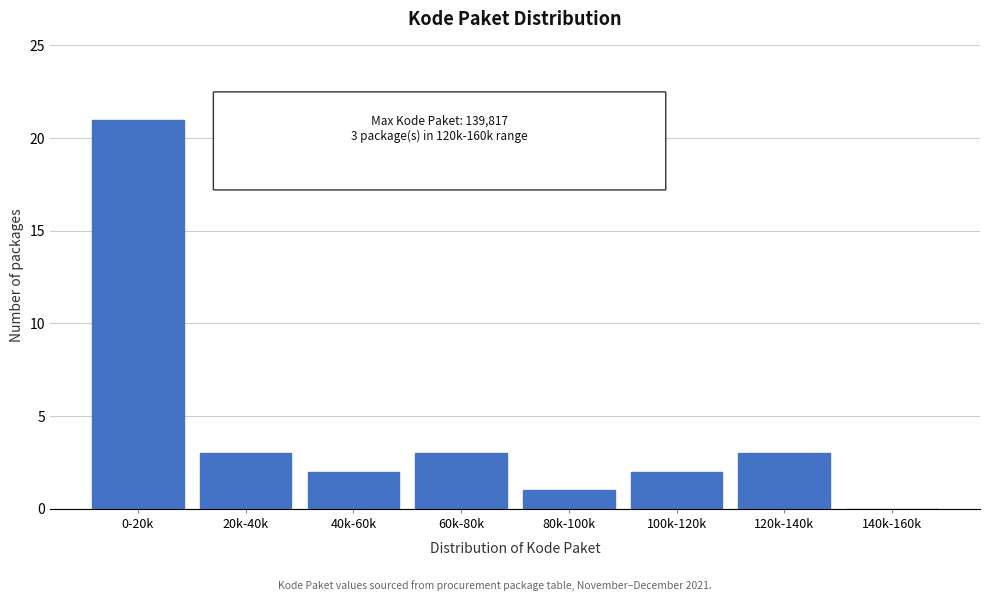

Reading right to left, extract all data points from this chart.

140k-160k=0	120k-140k=3	100k-120k=2	80k-100k=1	60k-80k=3	40k-60k=2	20k-40k=3	0-20k=21